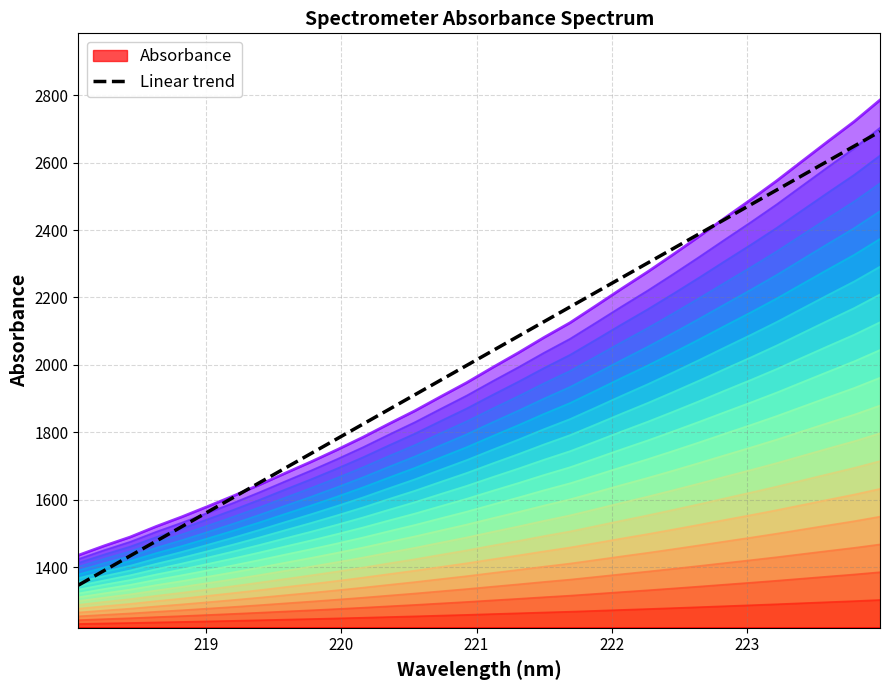

What is the minimum value for Linear trend?

1346.2